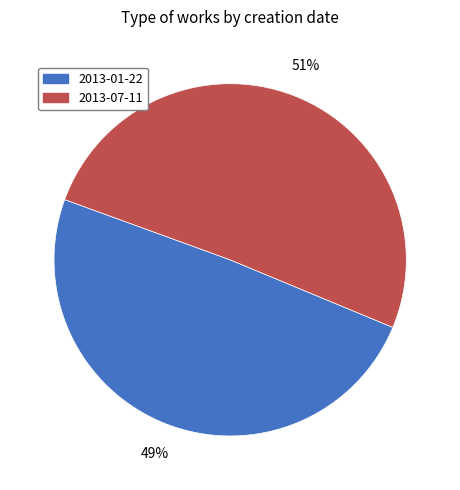

To the nearest percent, what portion does 2013-01-22 represent?

49%